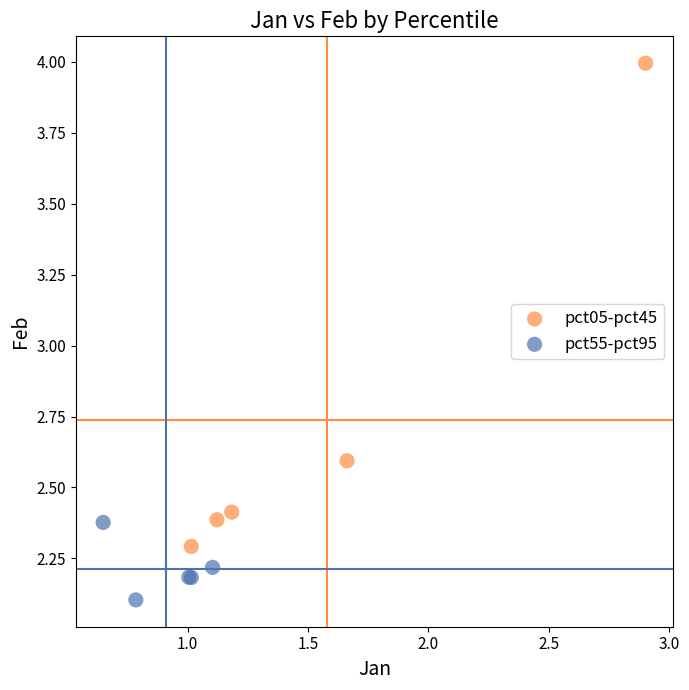

Which series reaches the maximum Y coordinate?

pct05-pct45